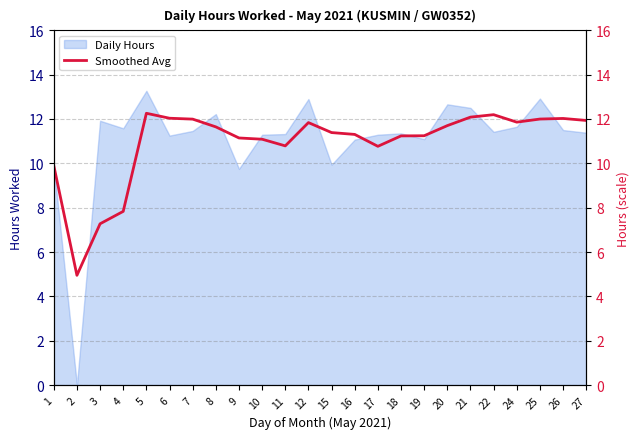

At which category does the chart reach its peak across all series?

5